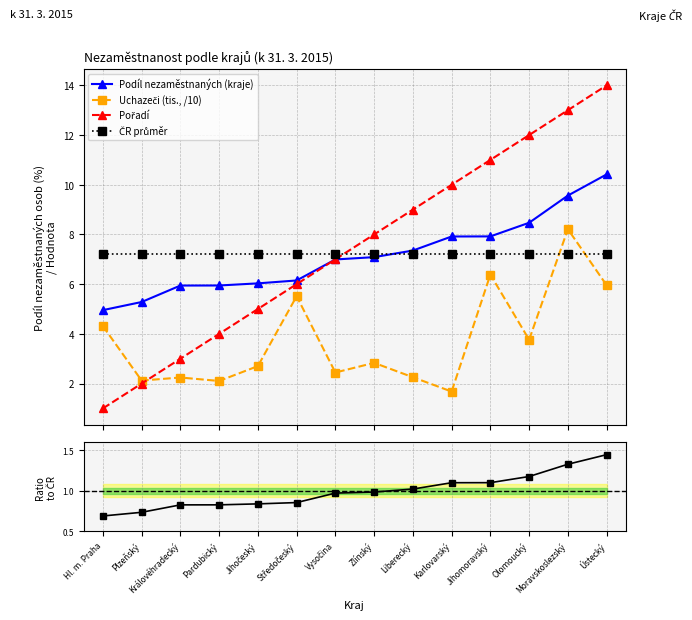

At Jihočeský, list the series in order from smallest to largest.

Ratio to ČR průměr, Uchazeči (tis., /10), Pořadí, Podíl nezaměstnaných (kraje), ČR průměr